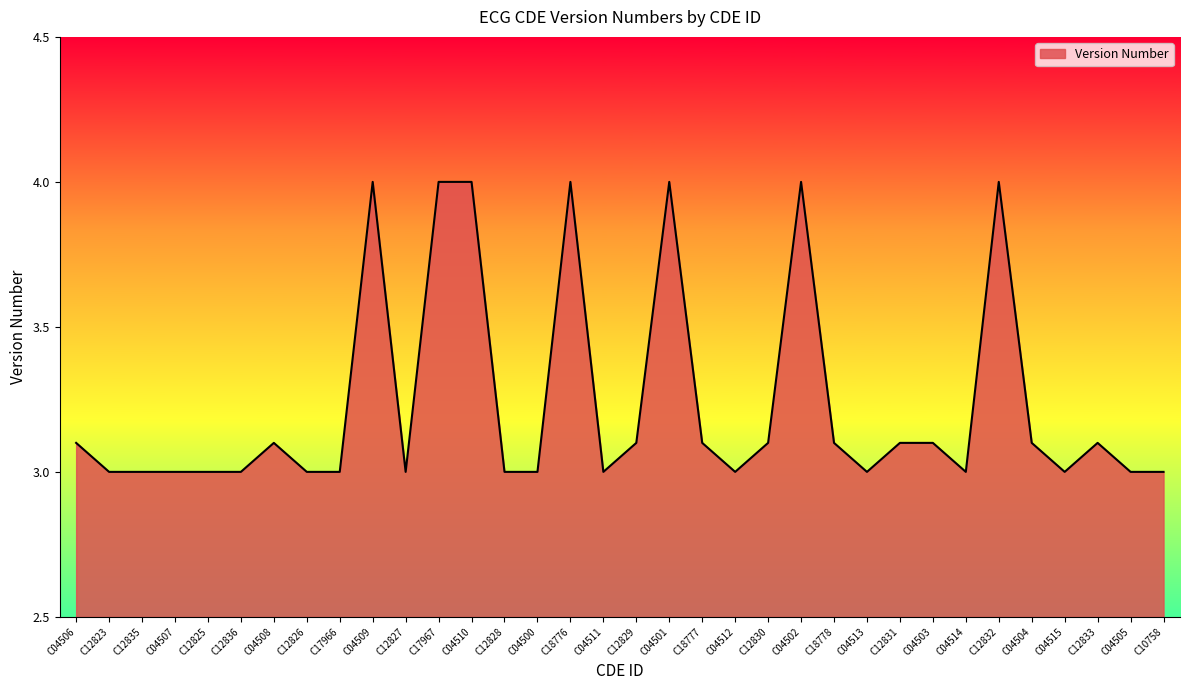

Which has a higher value, C04512 or C12831?

C12831